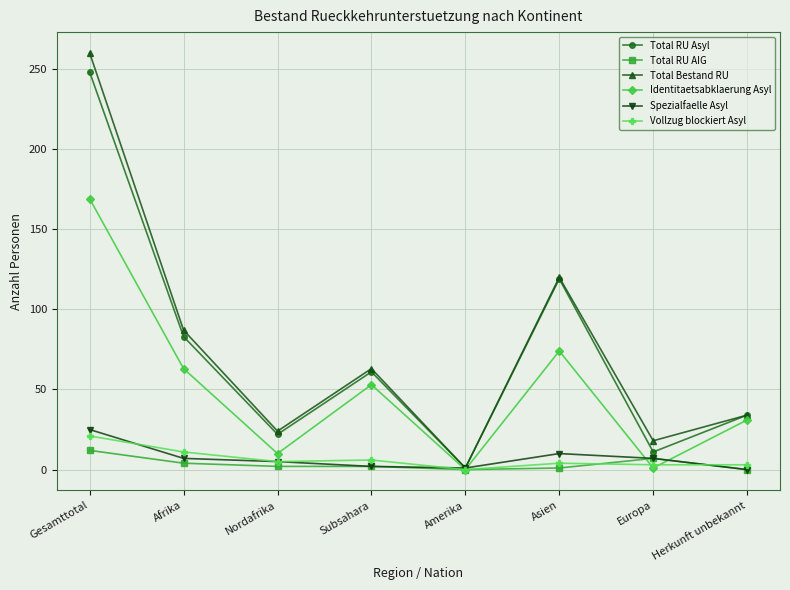

Is it true that Total RU AIG equals 12 at Gesamttotal?

True